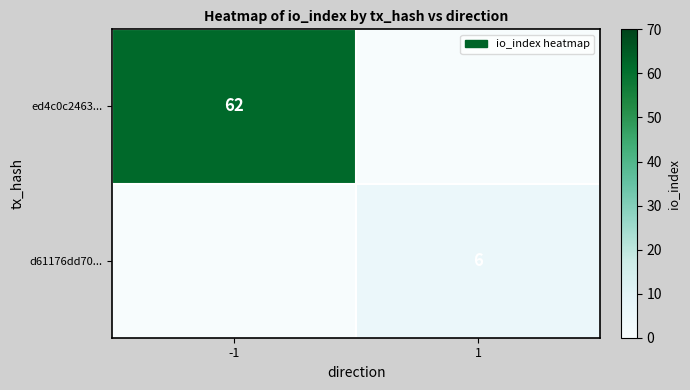

Is the value of ed4c0c2463... at -1 greater than the value of d61176dd70... at 1?

Yes